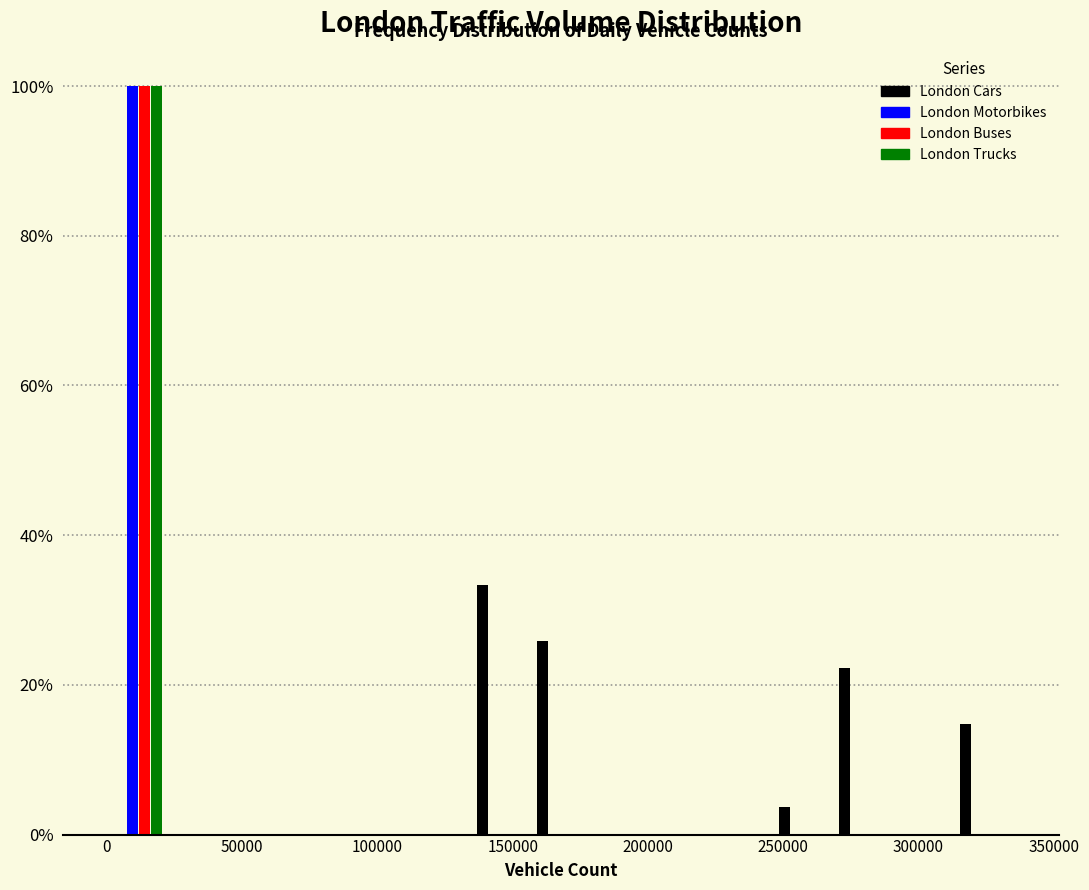

In the London Buses series, which range on the x-axis has the tallest bar?

0 to 25000